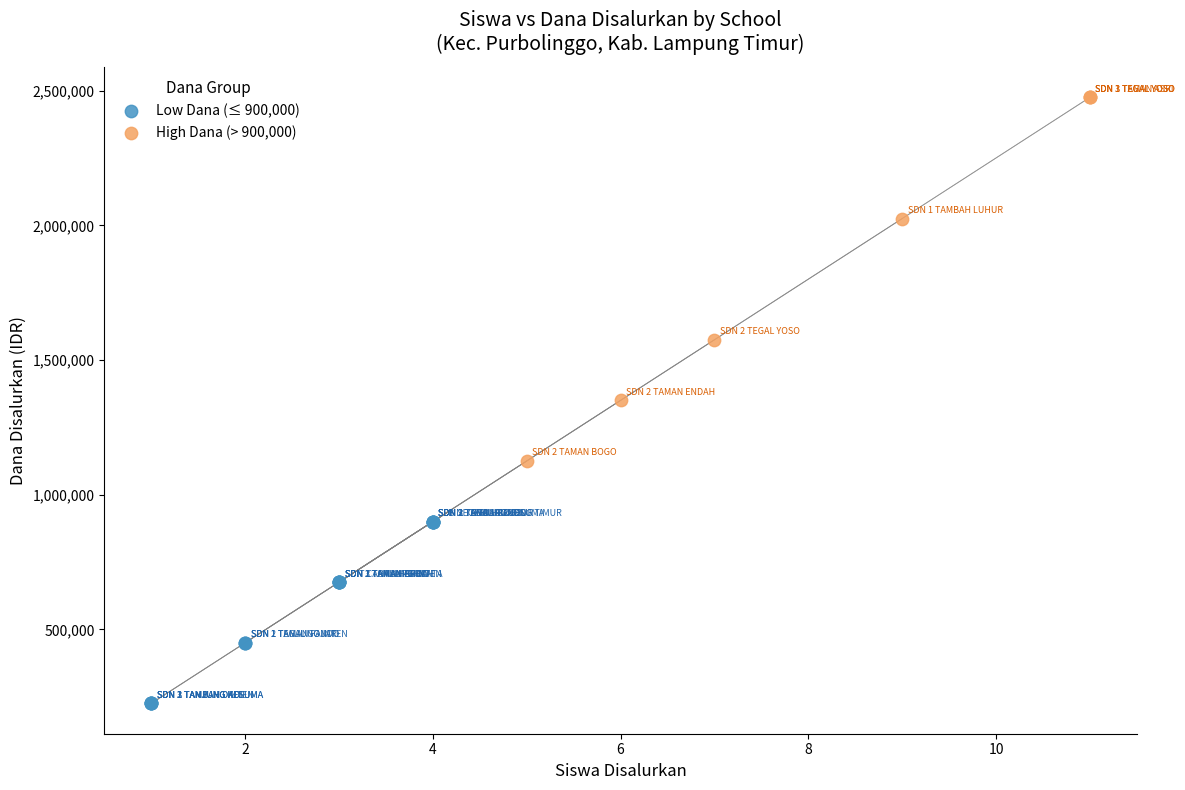

What are all the series names shown in the legend?

Low Dana (≤ 900,000), High Dana (> 900,000)